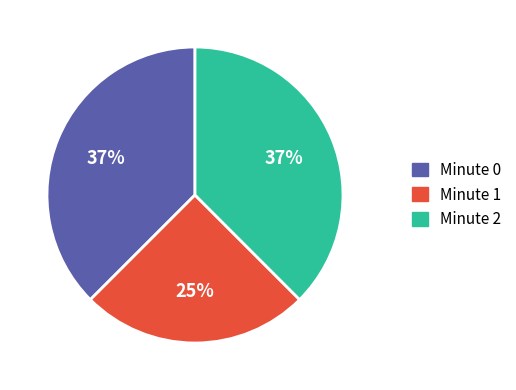

Is it true that Minute 2 is 38% of the pie?

True